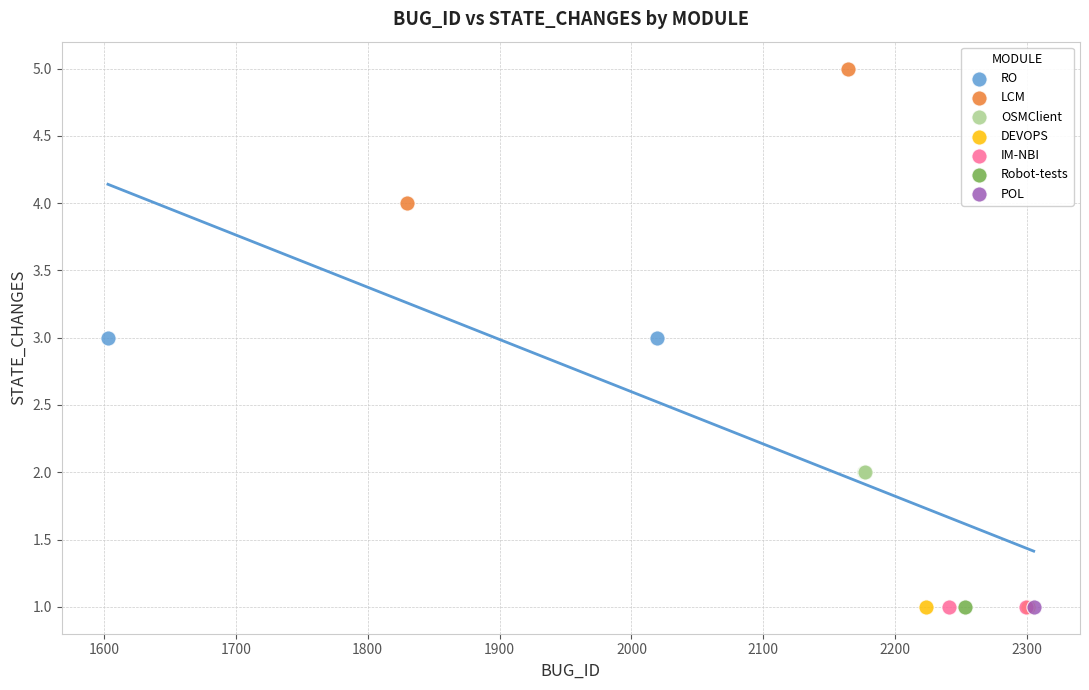

Which series contains the highest Y value?

LCM